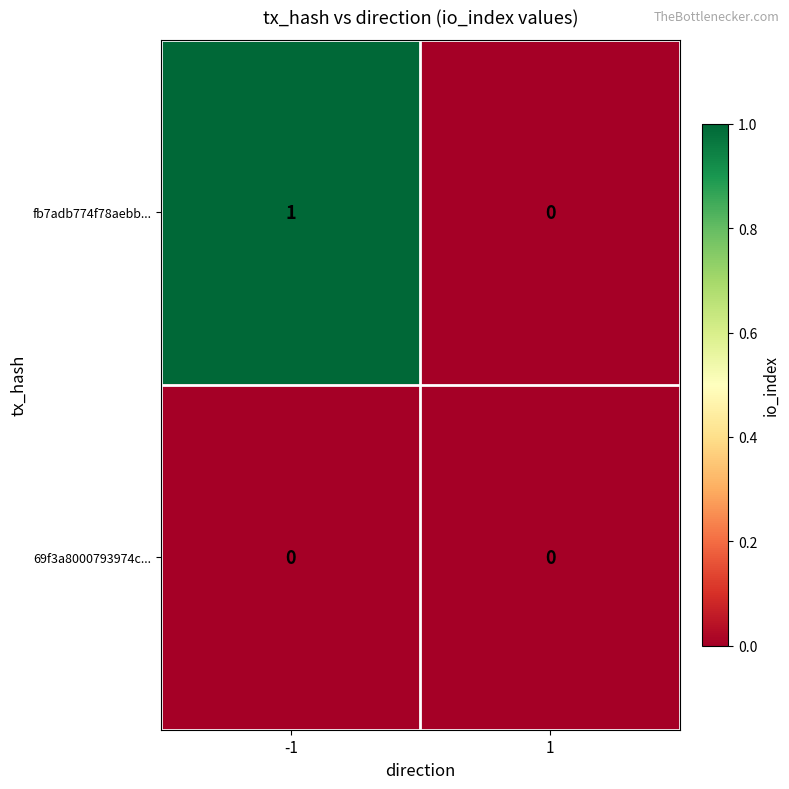

List the series in order of their overall mean, highest first.

fb7adb774f78aebb..., 69f3a8000793974c...